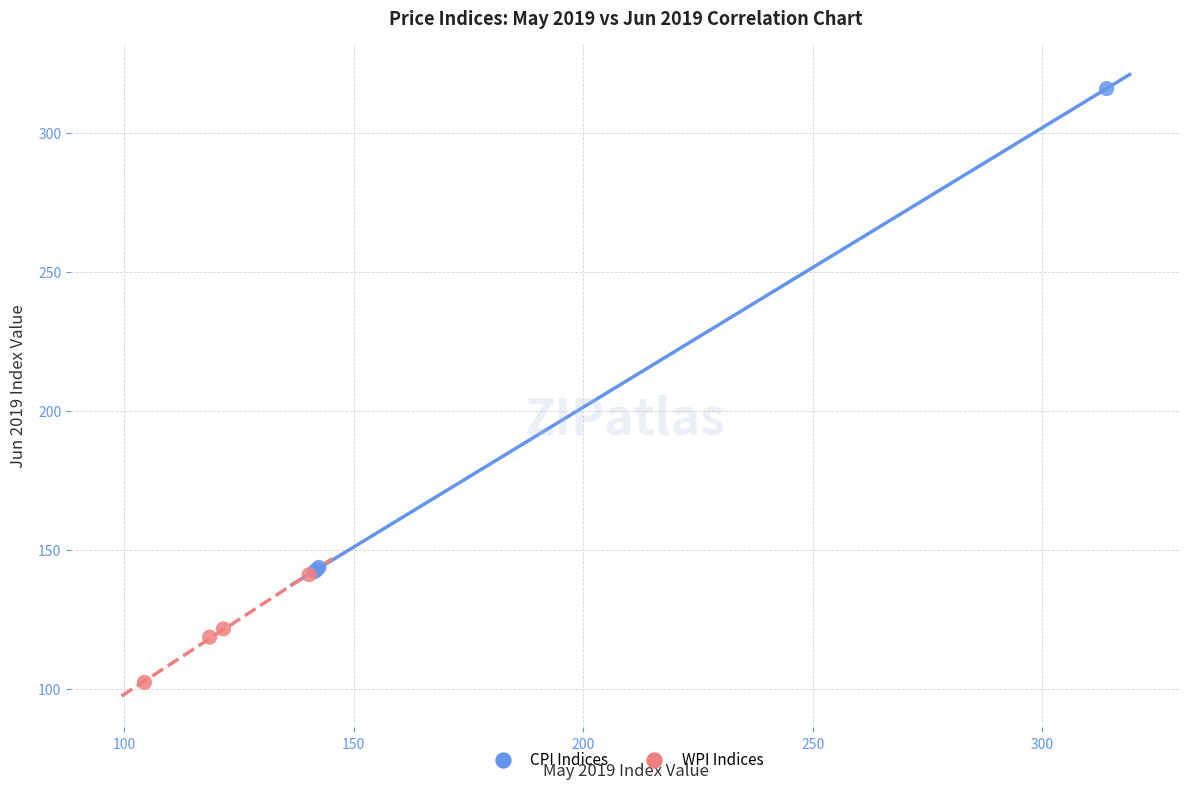

Which series has the largest Y range (max minus min)?

CPI Indices